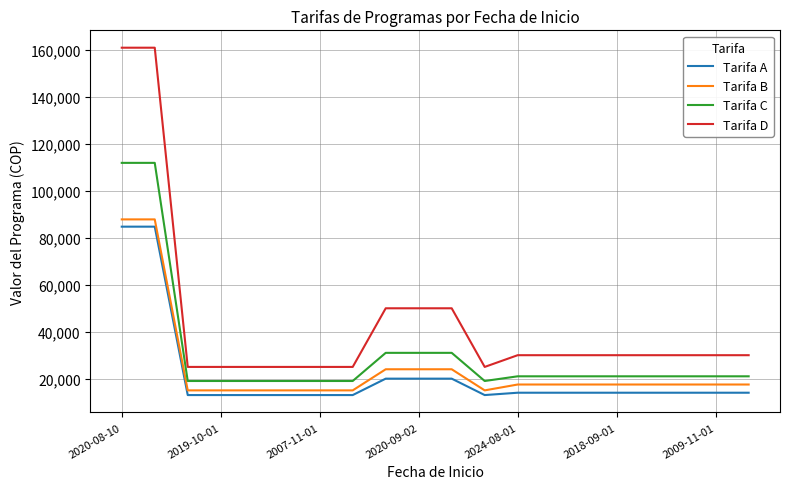

True or false: Tarifa D and Tarifa B cross at least once.

False